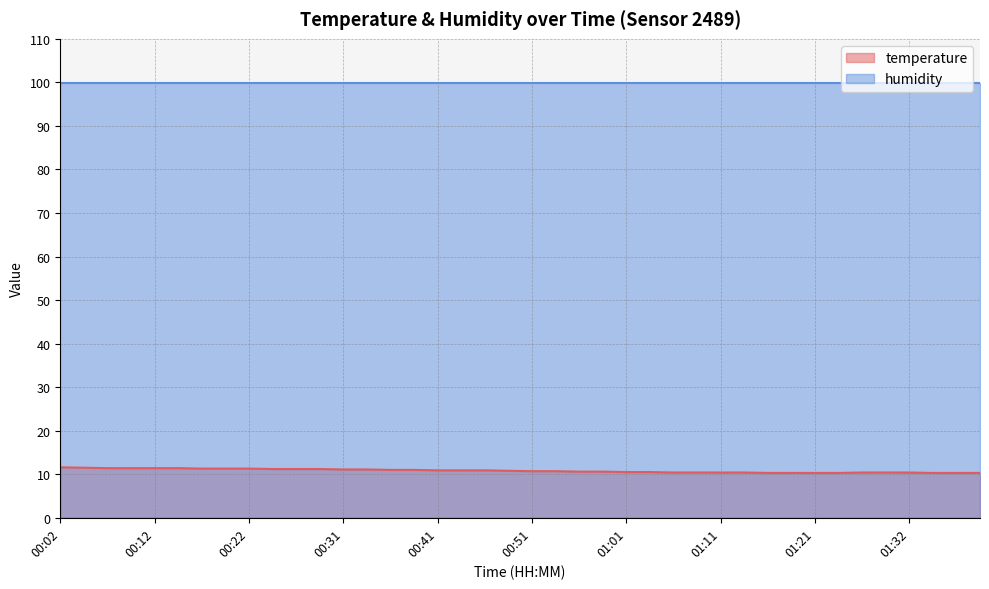

Does the chart display data point markers on the line(s)?

No